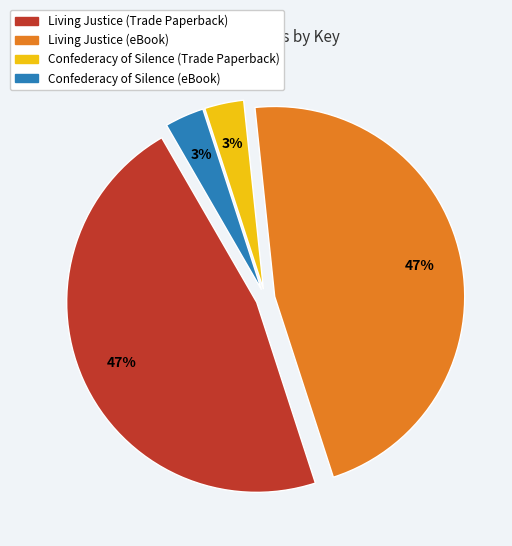

Is it true that Confederacy of Silence (Trade Paperback) is 3% of the pie?

True